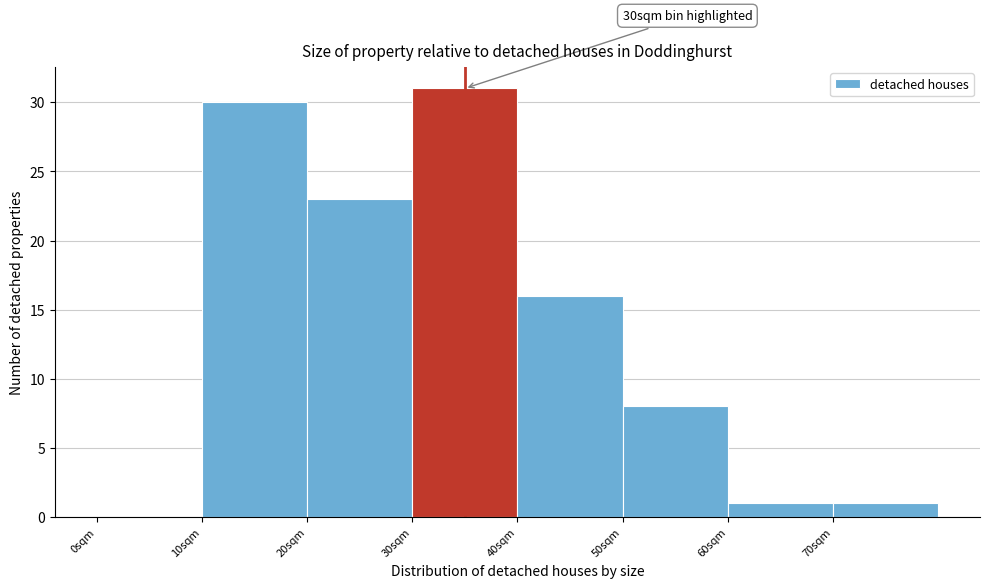

Which range on the x-axis has the tallest bar?

30 to 40